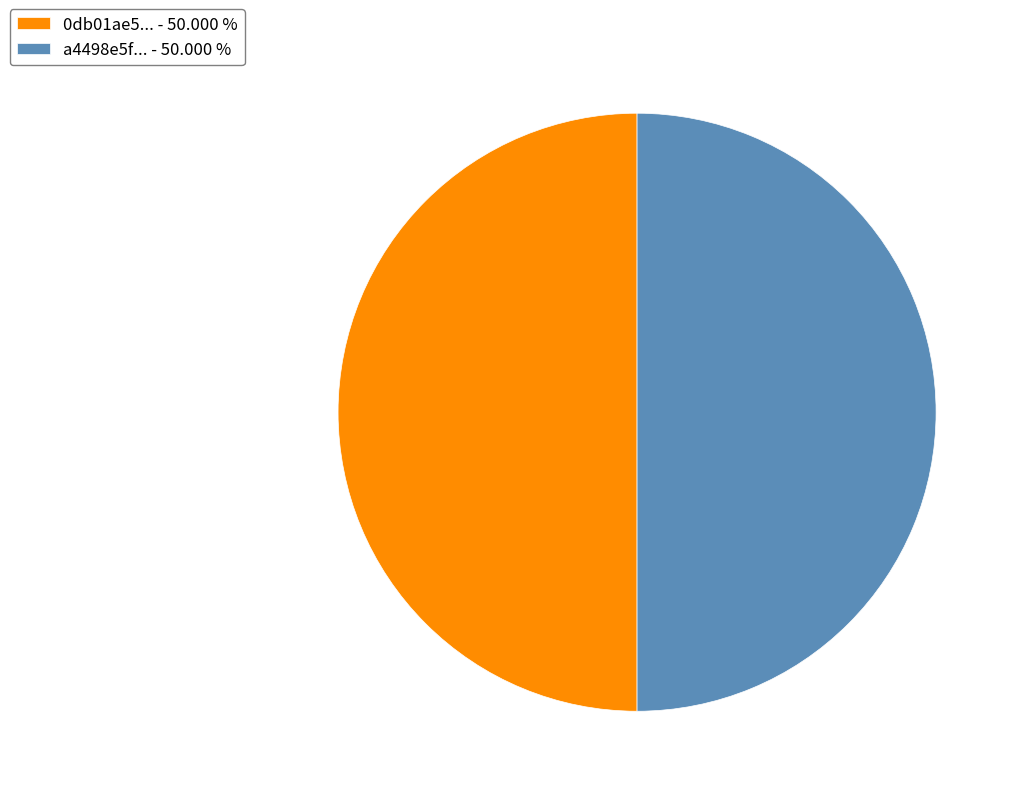

Combined, do a4498e5f... - 50.000 % and 0db01ae5... - 50.000 % account for over 50%?

Yes